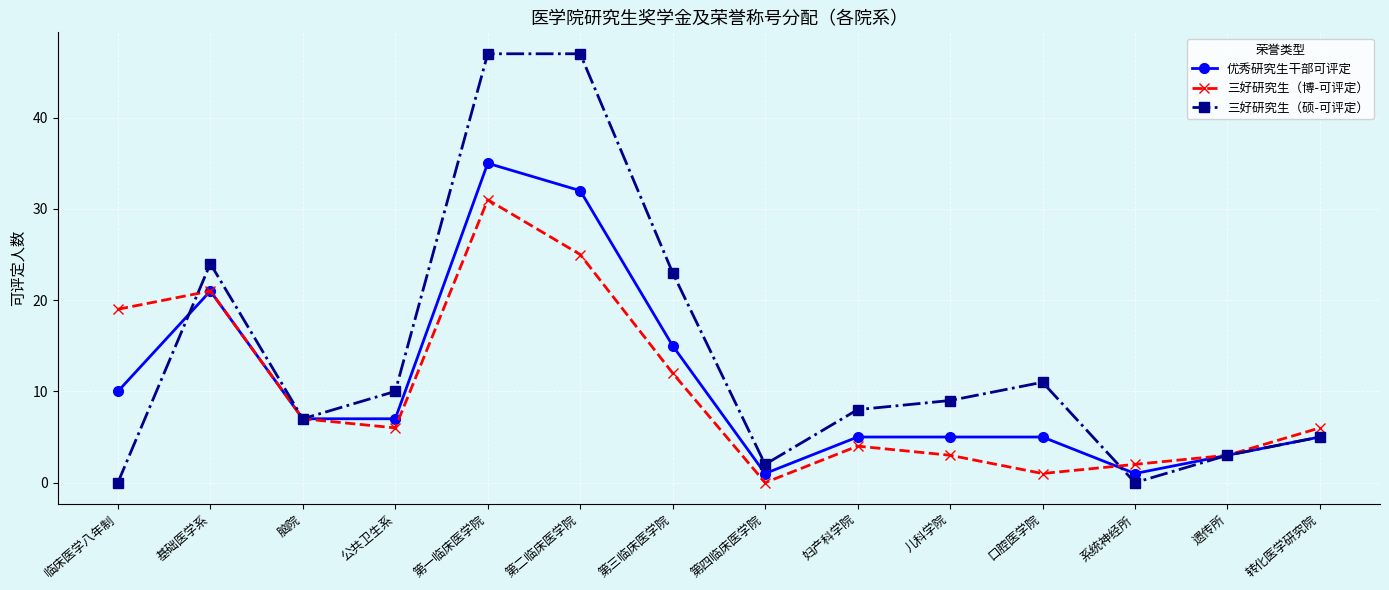

At which label does 优秀研究生干部可评定 reach its peak?

第一临床医学院